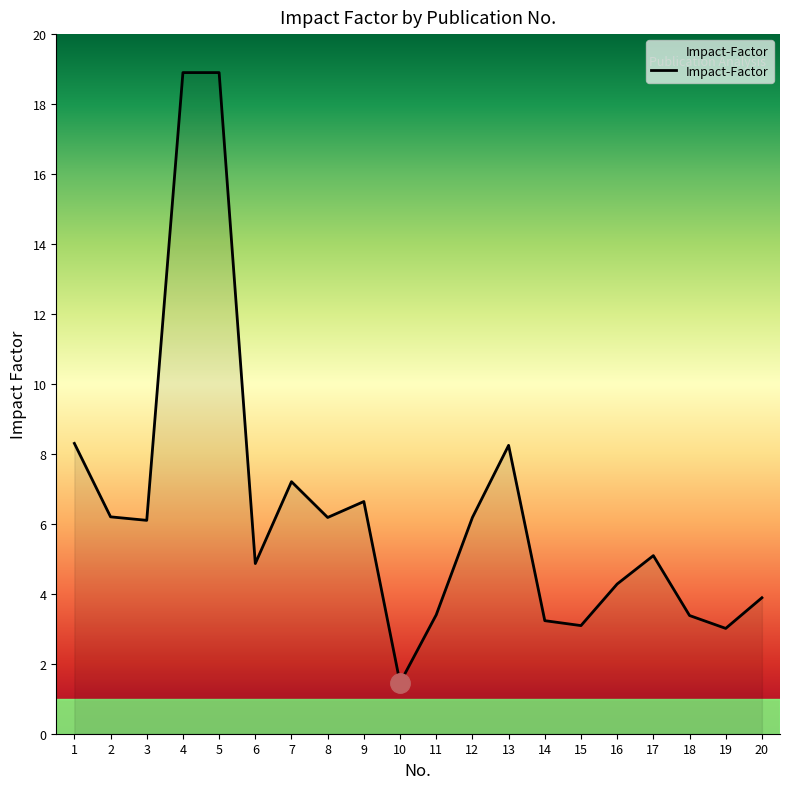

Approximately how many times larger is the value at 5 compared to 12?

3.1